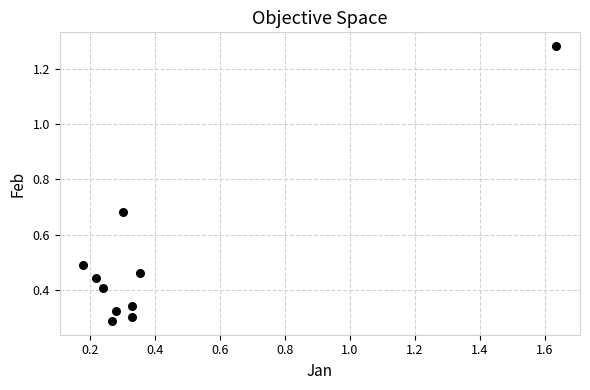

What is the range of X values (max minus min)?

1.5